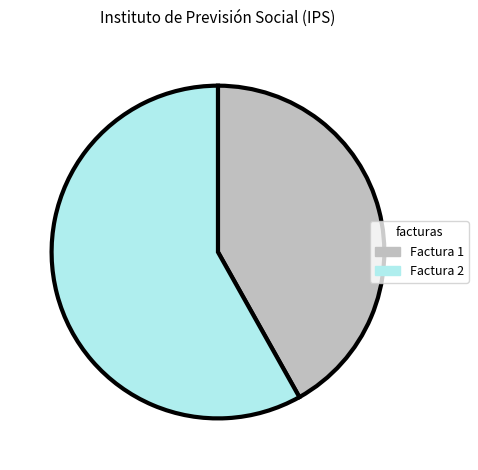

Which slice represents more than half of the pie?

Factura 2